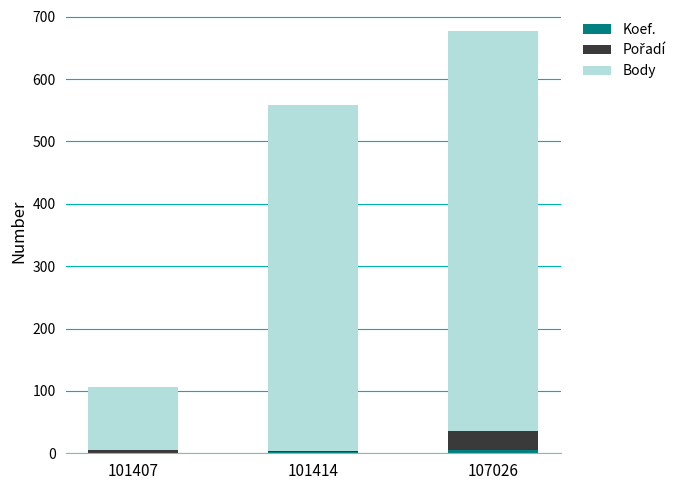

At which category is the sum across all series the highest?

107026